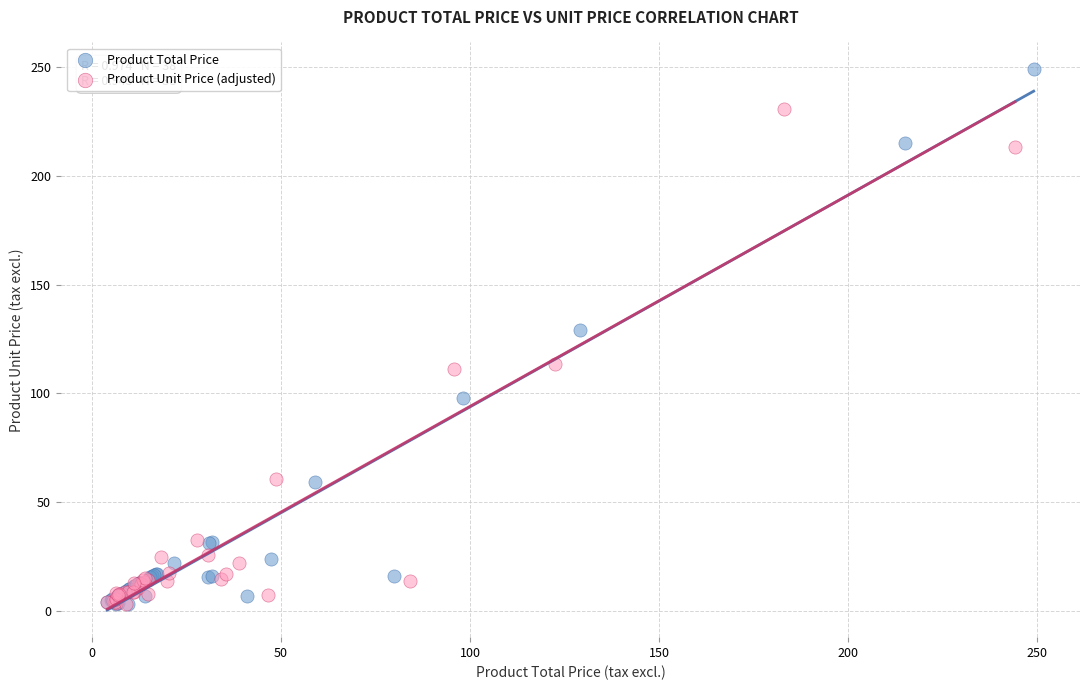

Which series has the largest Y range (max minus min)?

Product Total Price